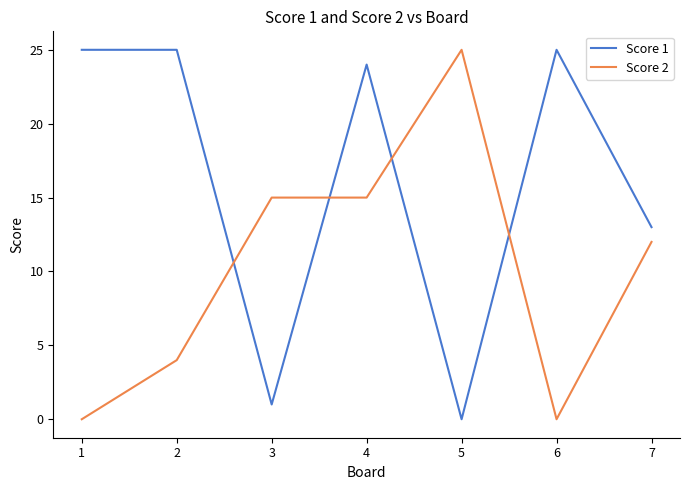

Where is the first local minimum for Score 1?

3